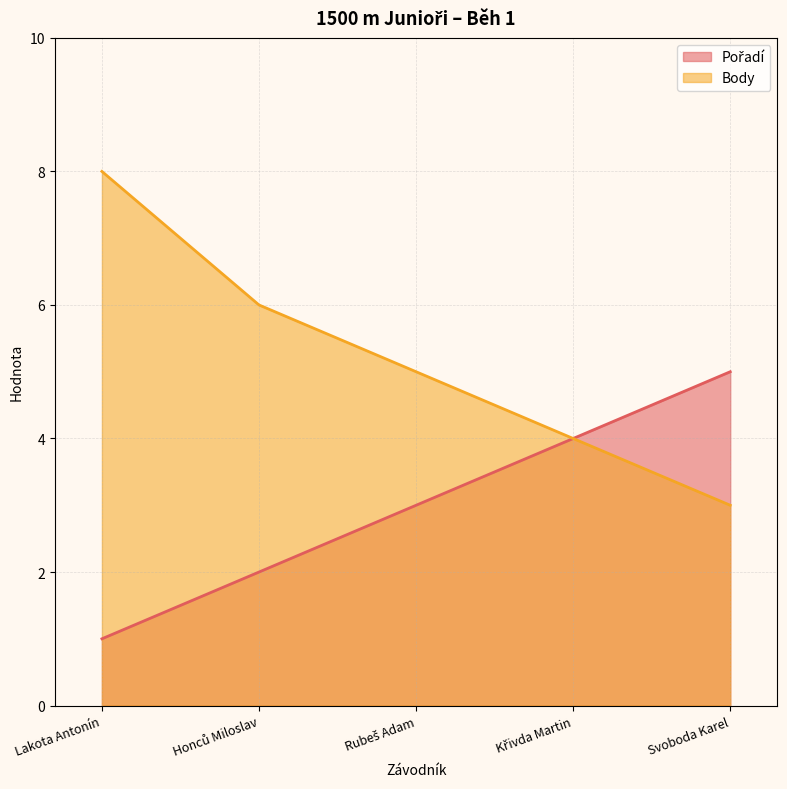

True or false: Pořadí has a value of 2 at Křivda Martin.

False